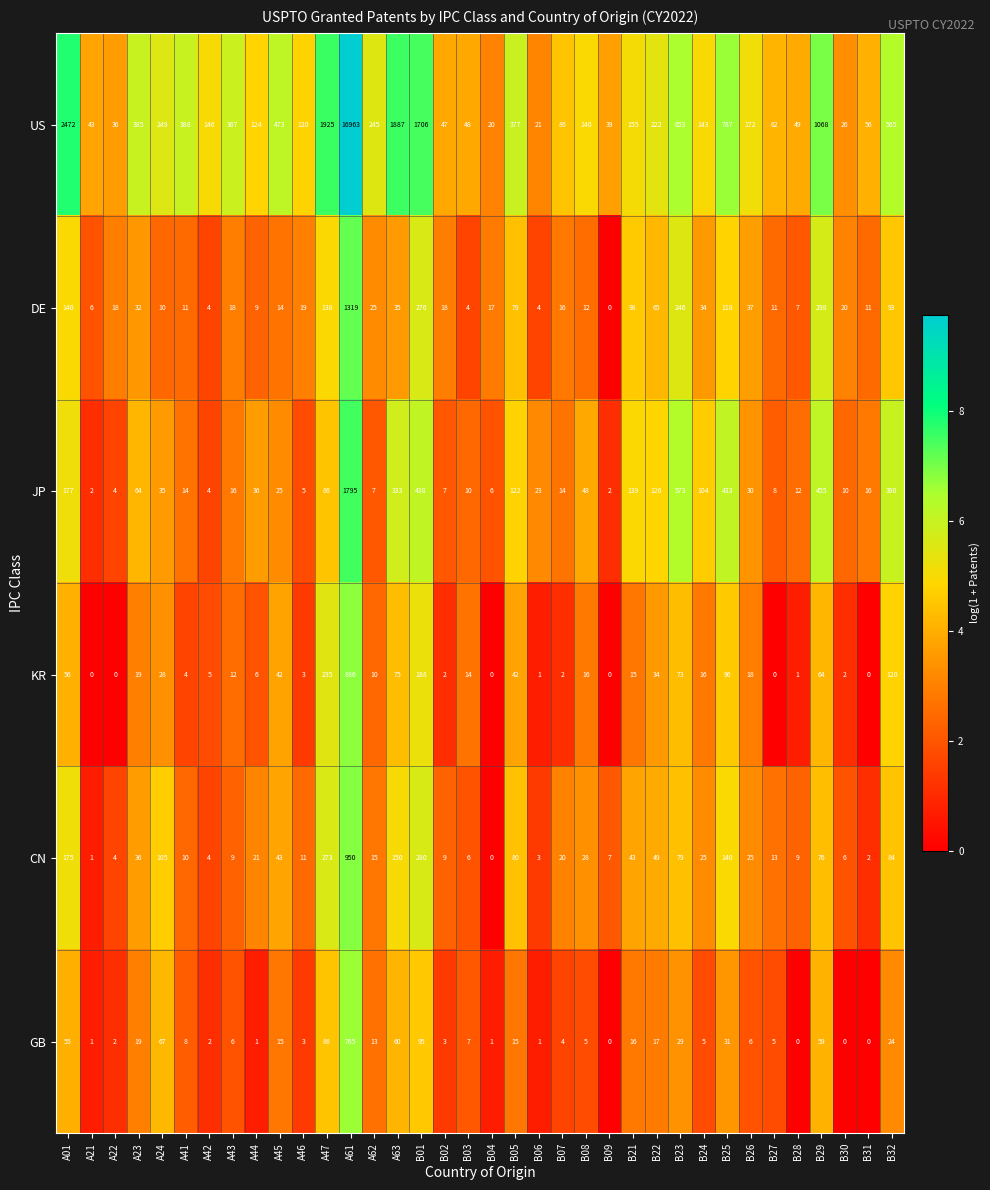

At which label is GB closest to 382?

B01